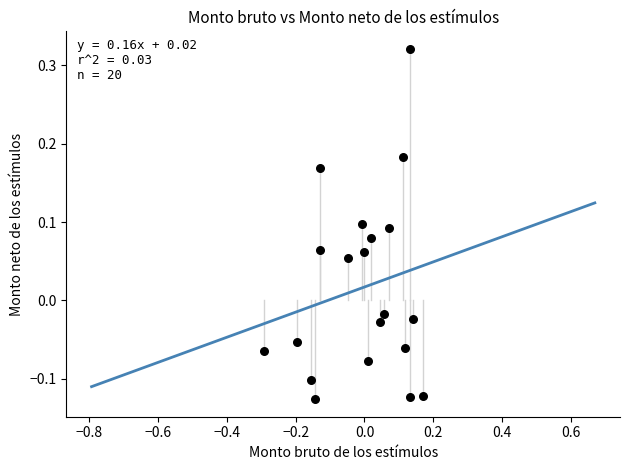

What is the range of X values (max minus min)?

0.5